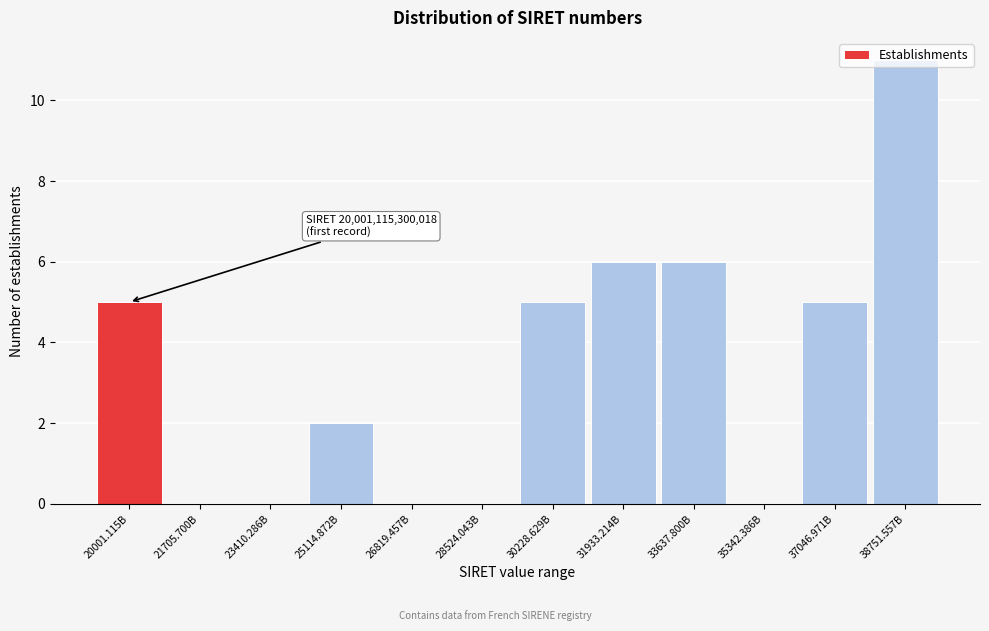

Approximately how many times larger is the value at 33637.800B compared to 25114.872B?

3.0